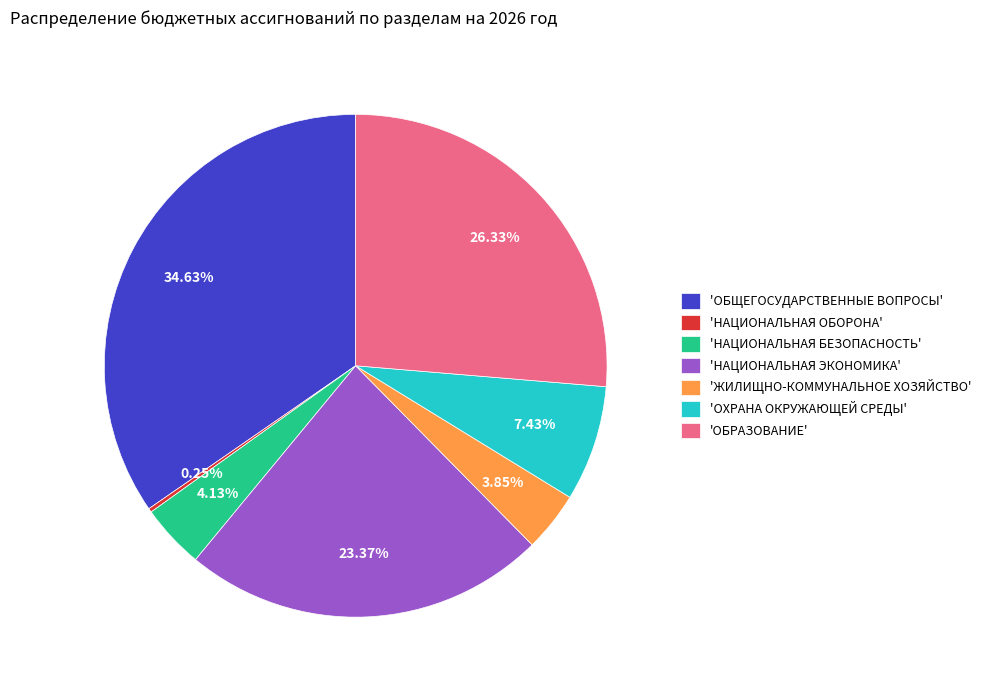

Does any single category account for the majority?

No